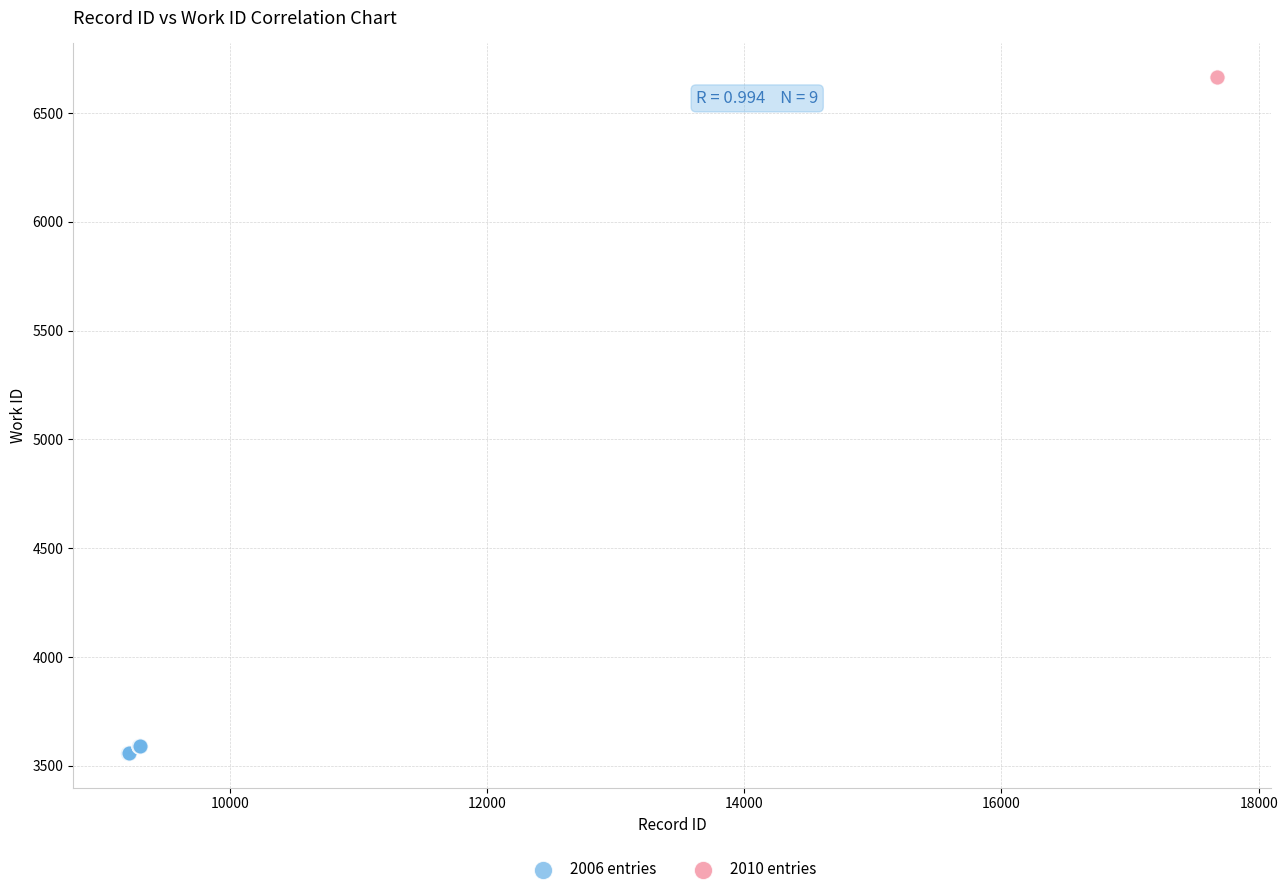

What are all the series names shown in the legend?

2006 entries, 2010 entries